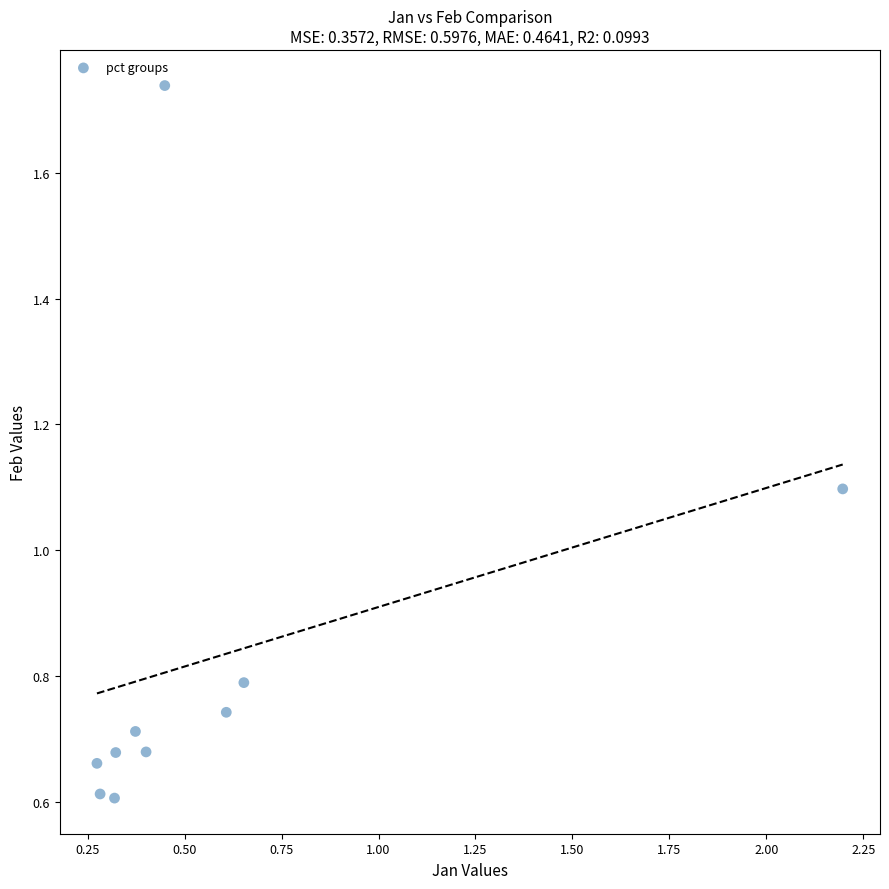

What is the average Y value?

0.8